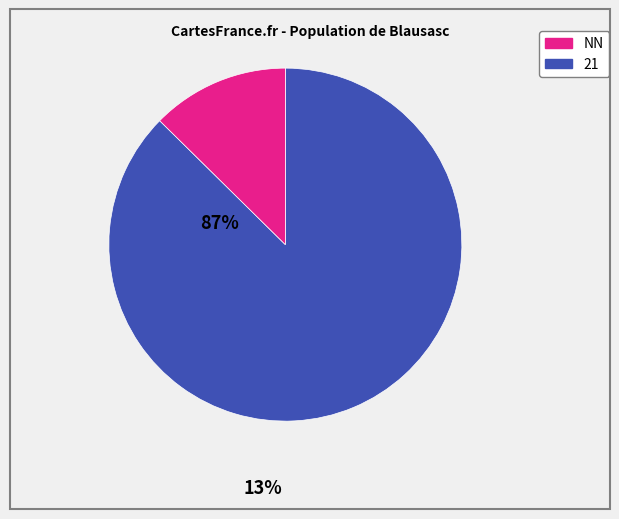

Does any single category account for the majority?

Yes